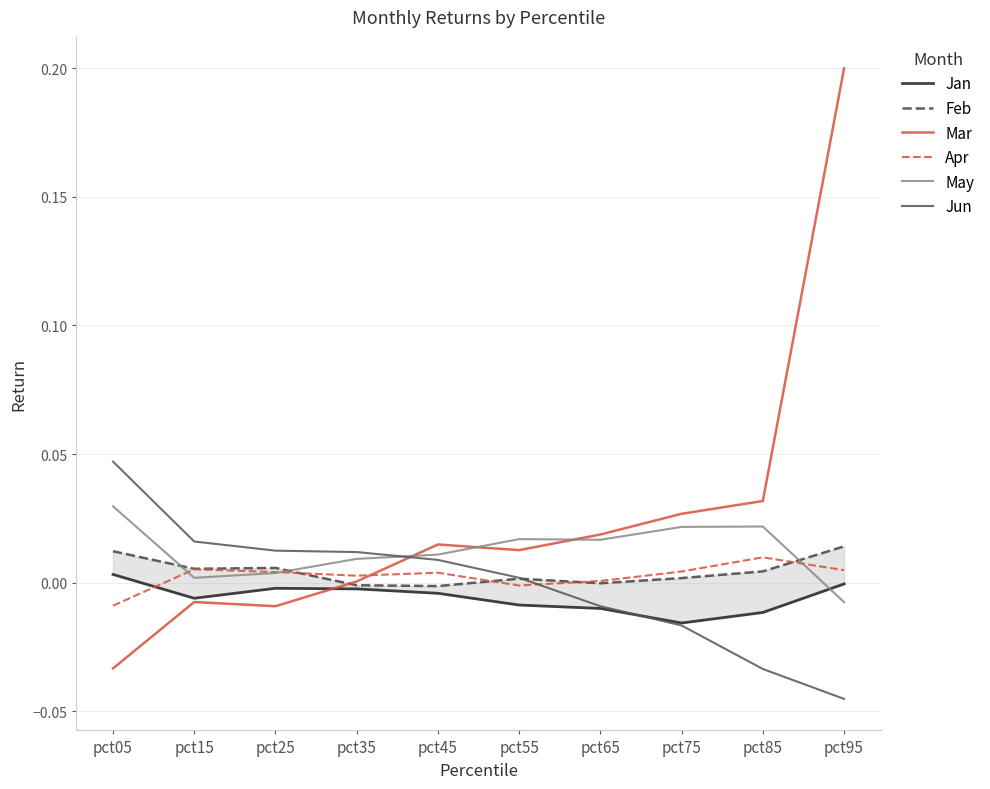

Between pct25 and pct85, which series saw the biggest shift?

Jun